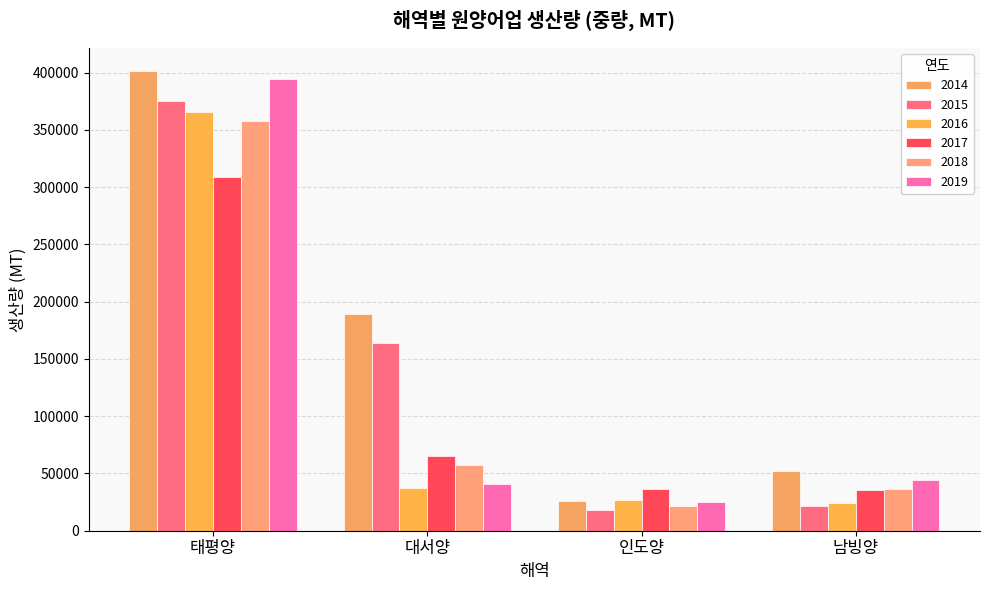

At how many categories does at least one series exceed 295971?

1